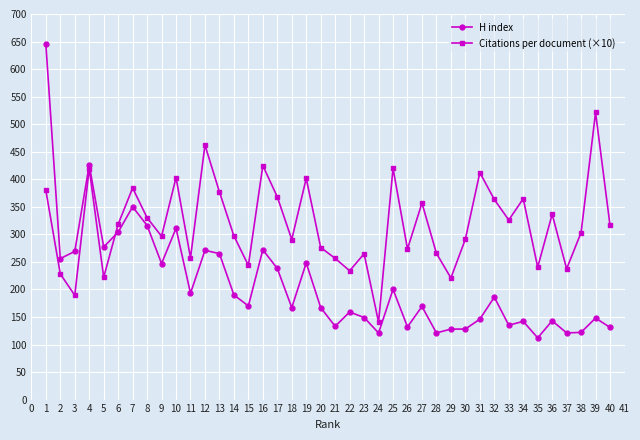

What is the value of the Citations per document (×10) point at the 29th from the left?

220.8